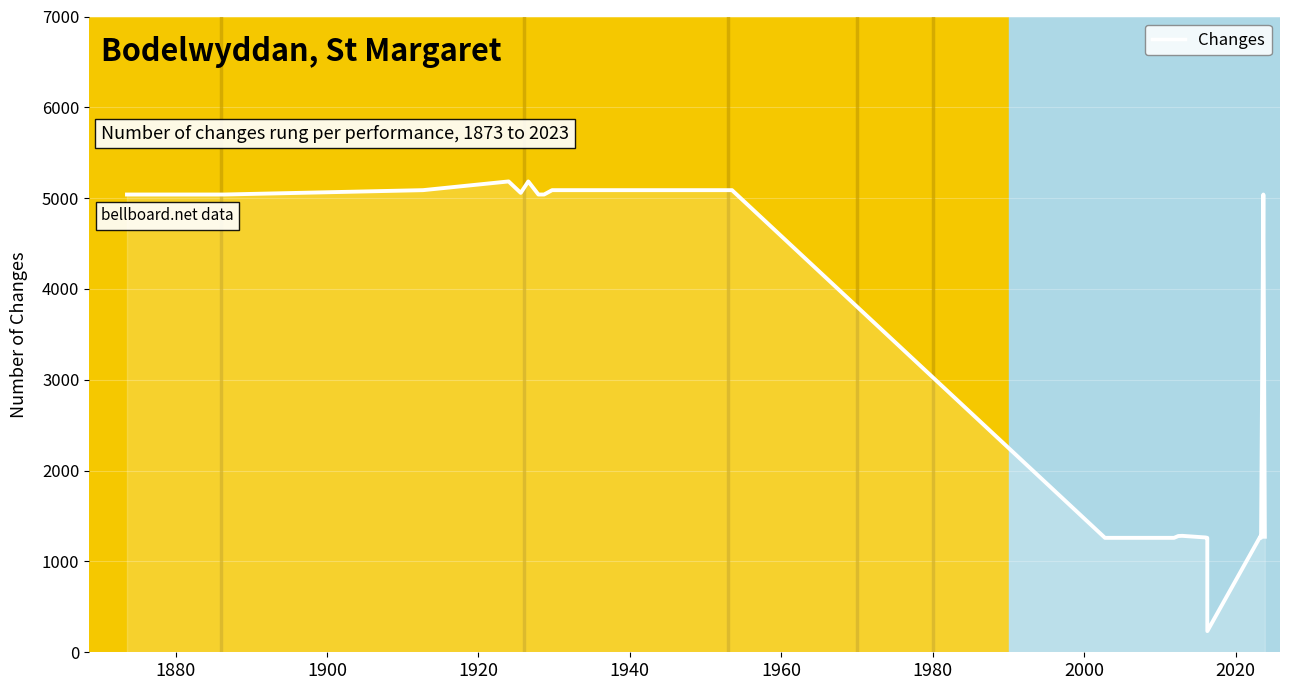

What is the difference between the maximum and minimum values?

4951